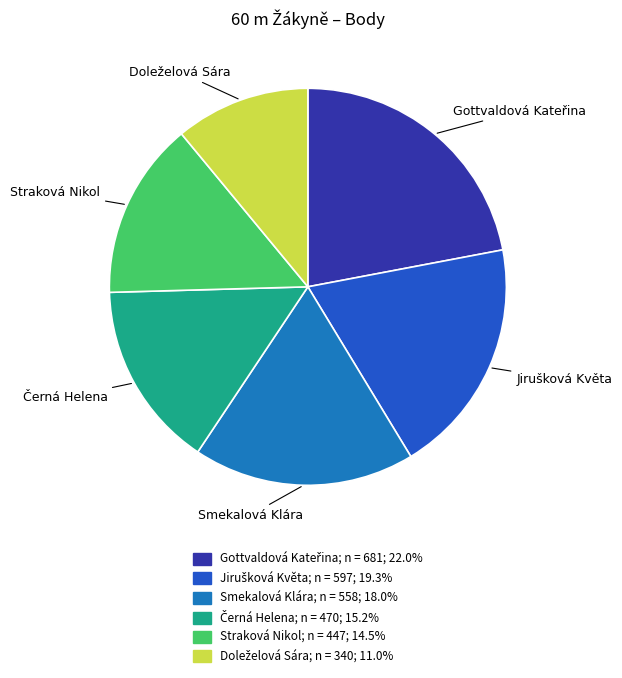

Does Smekalová Klára account for over 50% of the chart?

No